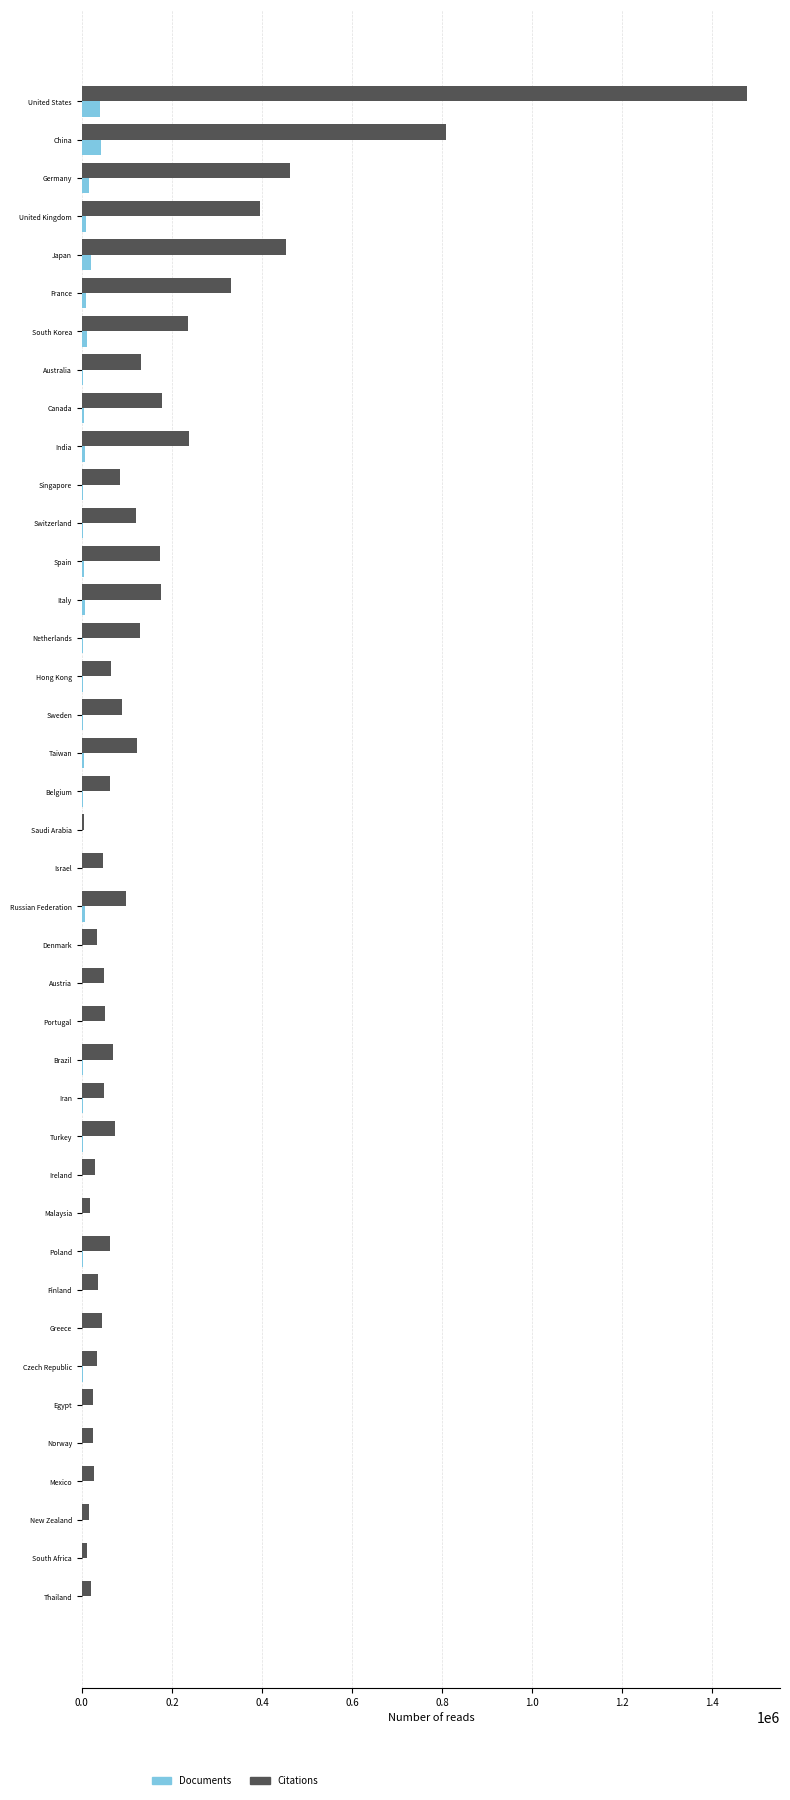

Is the value of Citations at Iran greater than the value of Documents at South Korea?

Yes